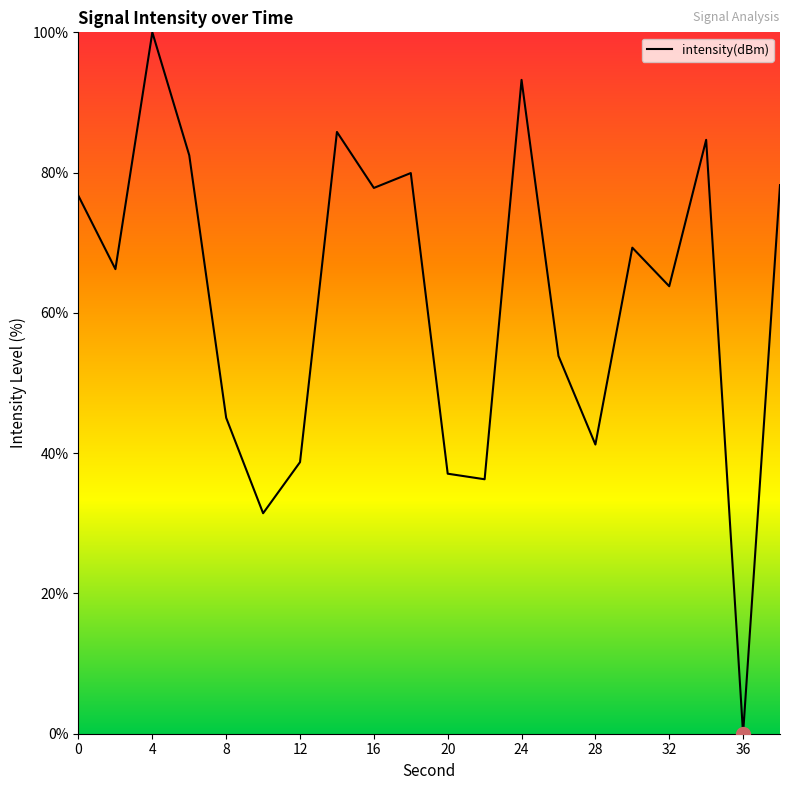

What is the maximum value shown in the chart?

100.0